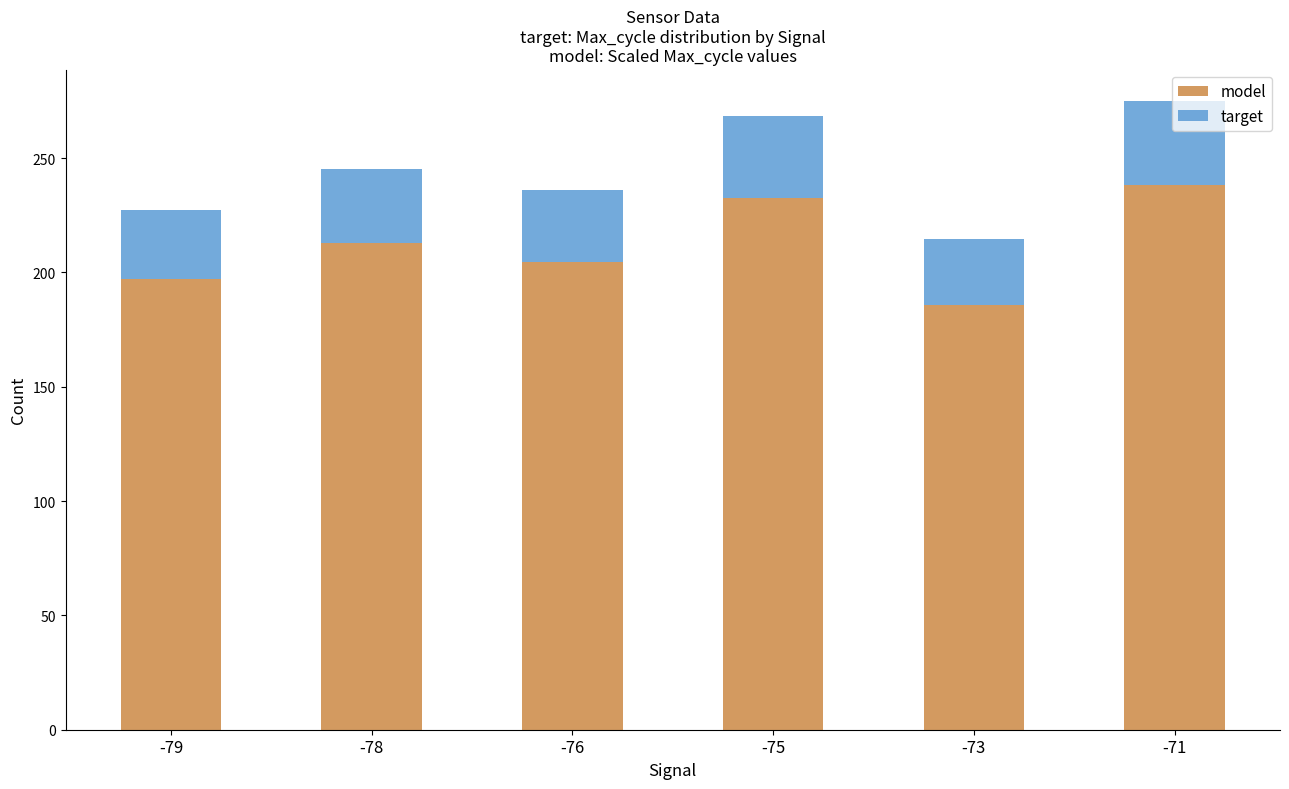

Rank the categories by model value from highest to lowest.

-71, -75, -78, -76, -79, -73